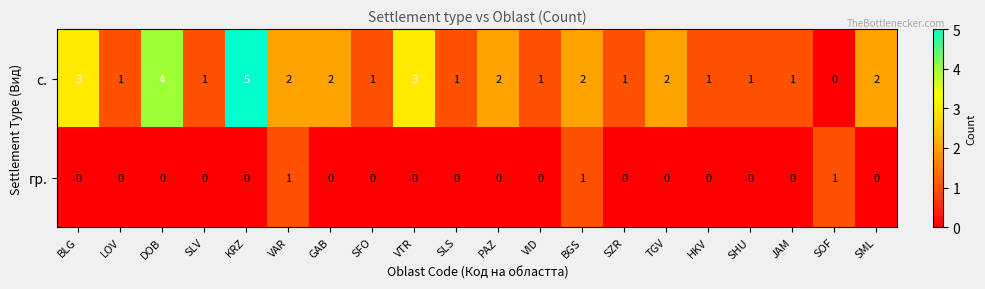

Which series has the widest spread of values?

с.